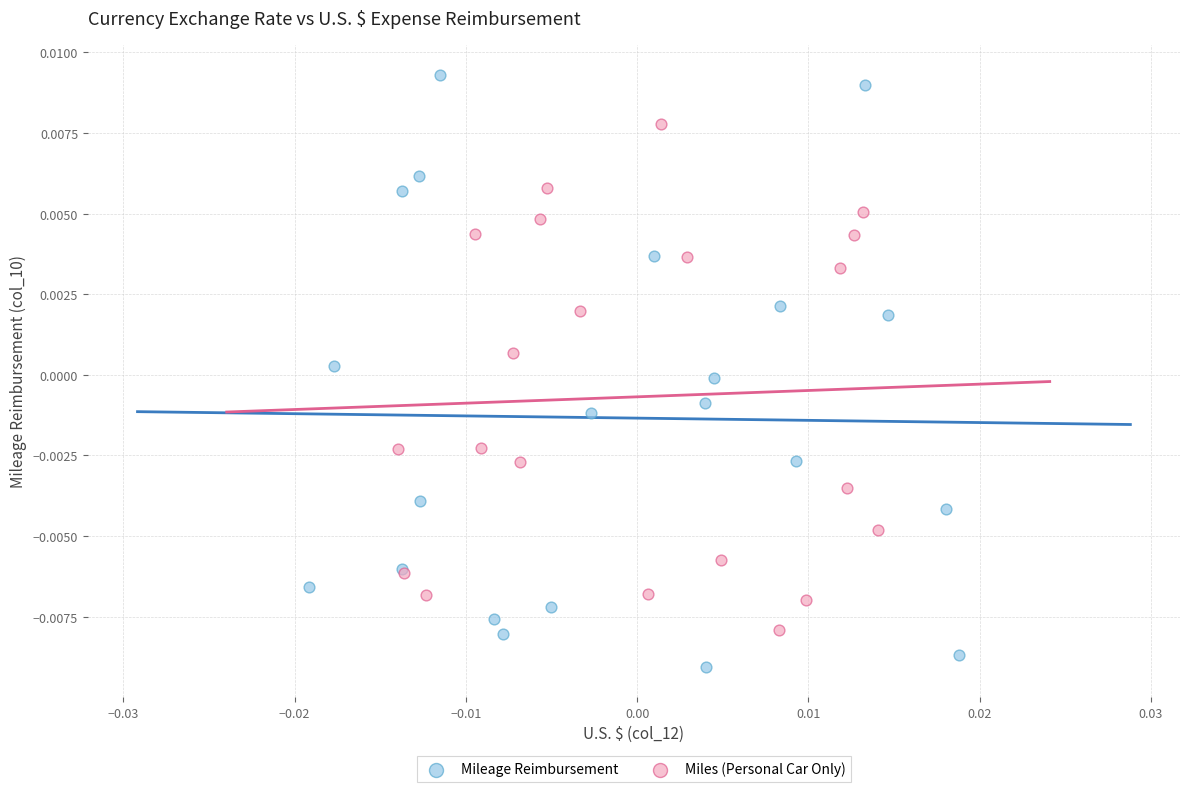

Which series contains the lowest Y value?

Mileage Reimbursement